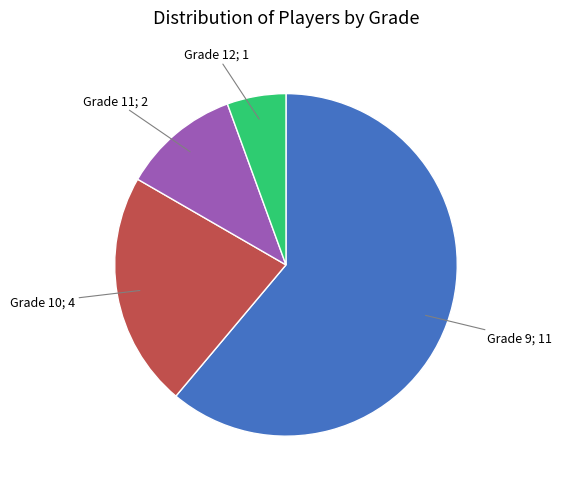

Does any single category account for the majority?

Yes